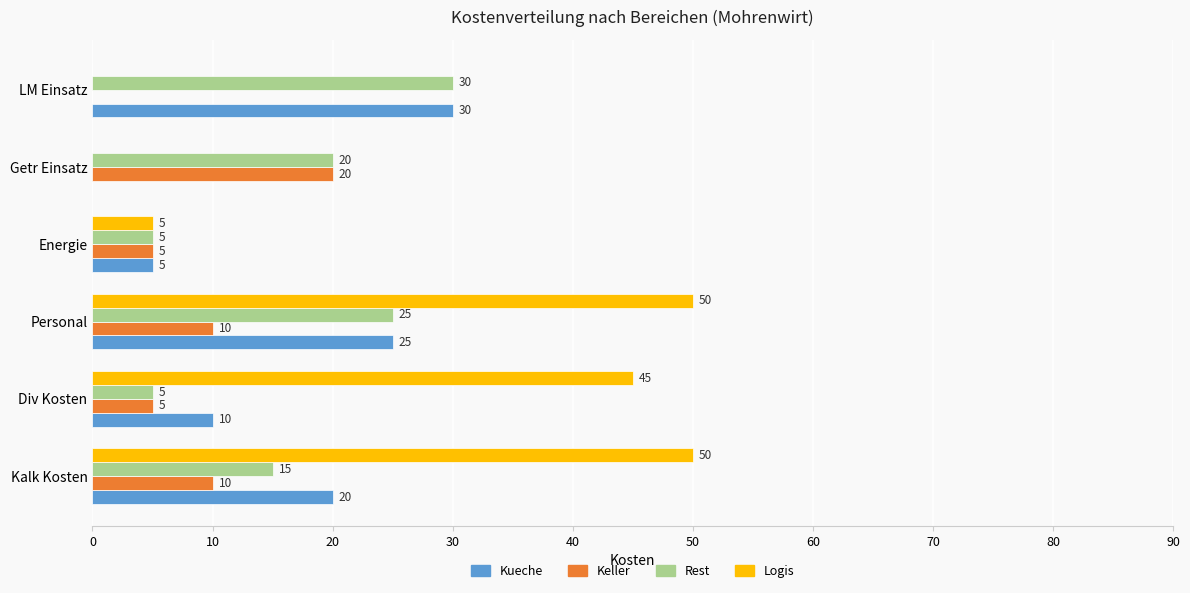

How many Logis values are between 0 and 50?

6